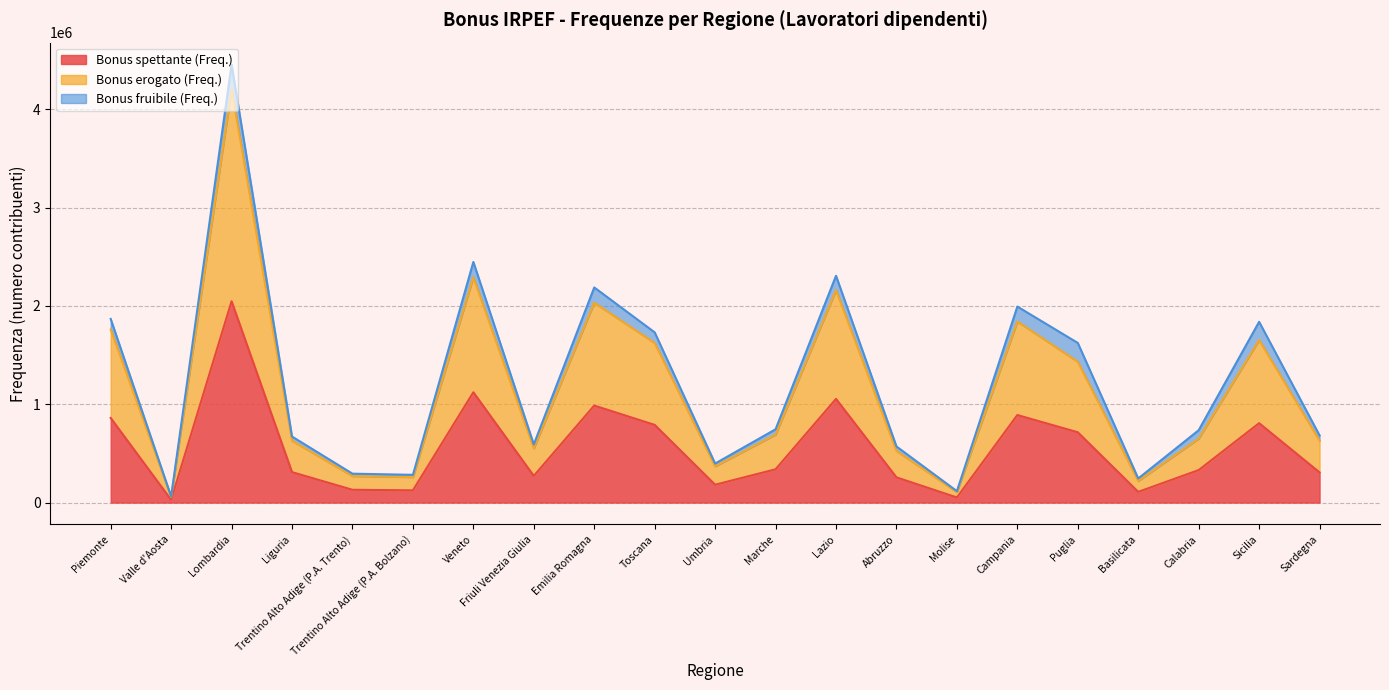

What are all the series names shown in the legend?

Bonus spettante (Freq.), Bonus erogato (Freq.), Bonus fruibile (Freq.)